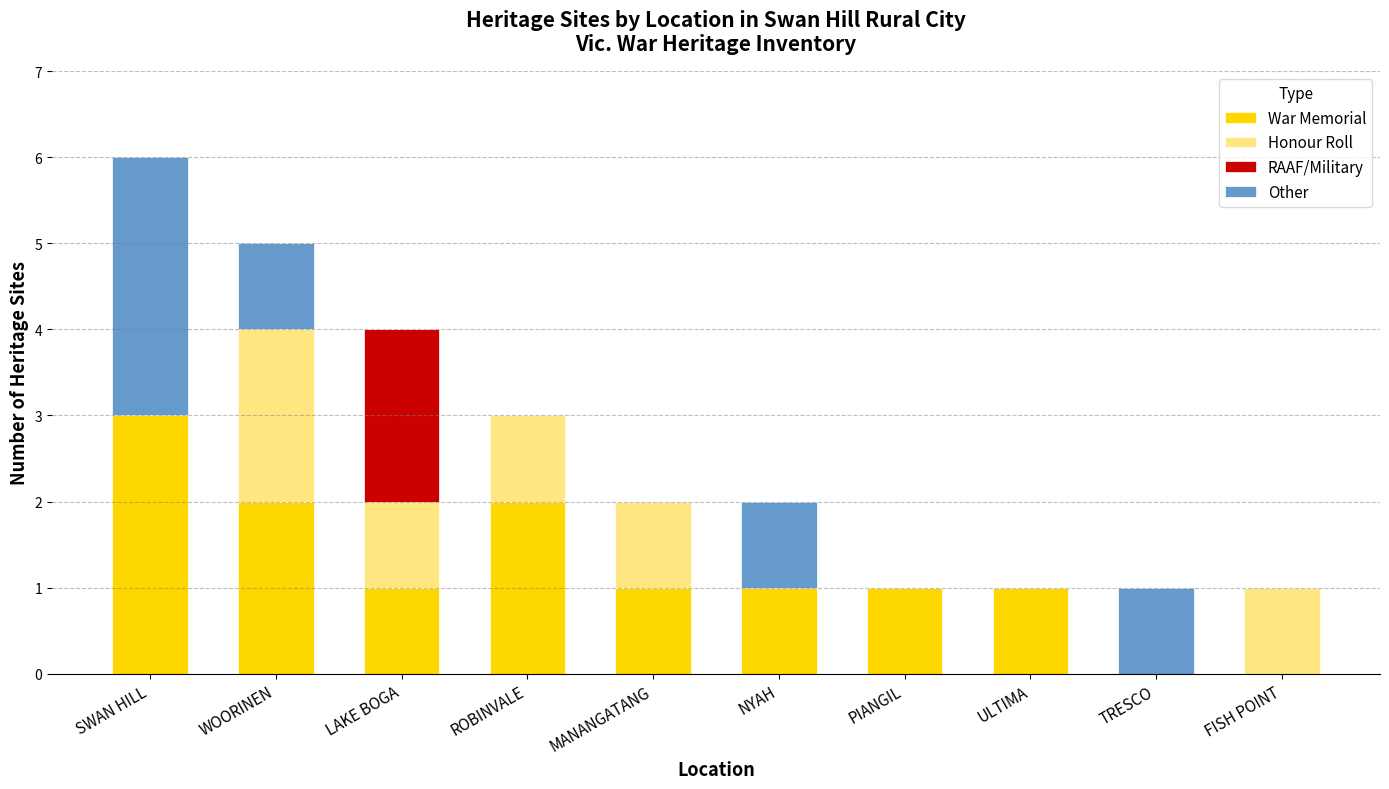

Are the bars grouped side by side (vs. stacked)?

No